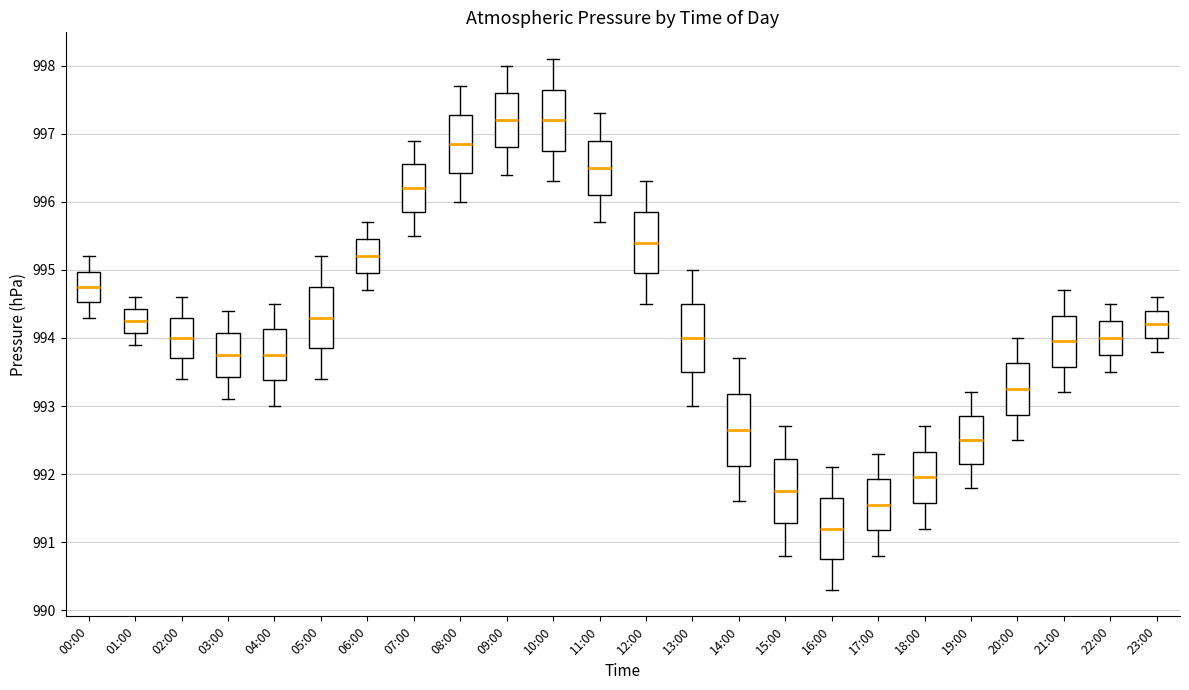

Reading left to right, read every box against the y-axis: the position of its median line, the range the box covers, and the ends of its whiskers. The values are not printed on the chart, so give them approximately, as read against the axis.

00:00: median 994.8, box 994.5 to 995.0, whiskers 994.3 to 995.2
01:00: median 994.3, box 994.1 to 994.4, whiskers 993.9 to 994.6
02:00: median 994.0, box 993.7 to 994.3, whiskers 993.4 to 994.6
03:00: median 993.8, box 993.4 to 994.1, whiskers 993.1 to 994.4
04:00: median 993.8, box 993.4 to 994.1, whiskers 993.0 to 994.5
05:00: median 994.3, box 993.9 to 994.8, whiskers 993.4 to 995.2
06:00: median 995.2, box 995.0 to 995.5, whiskers 994.7 to 995.7
07:00: median 996.2, box 995.9 to 996.6, whiskers 995.5 to 996.9
08:00: median 996.9, box 996.4 to 997.3, whiskers 996.0 to 997.7
09:00: median 997.2, box 996.8 to 997.6, whiskers 996.4 to 998.0
10:00: median 997.2, box 996.8 to 997.7, whiskers 996.3 to 998.1
11:00: median 996.5, box 996.1 to 996.9, whiskers 995.7 to 997.3
12:00: median 995.4, box 995.0 to 995.9, whiskers 994.5 to 996.3
13:00: median 994.0, box 993.5 to 994.5, whiskers 993.0 to 995.0
14:00: median 992.7, box 992.1 to 993.2, whiskers 991.6 to 993.7
15:00: median 991.8, box 991.3 to 992.2, whiskers 990.8 to 992.7
16:00: median 991.2, box 990.8 to 991.7, whiskers 990.3 to 992.1
17:00: median 991.6, box 991.2 to 991.9, whiskers 990.8 to 992.3
18:00: median 992.0, box 991.6 to 992.3, whiskers 991.2 to 992.7
19:00: median 992.5, box 992.2 to 992.9, whiskers 991.8 to 993.2
20:00: median 993.3, box 992.9 to 993.6, whiskers 992.5 to 994.0
21:00: median 994.0, box 993.6 to 994.3, whiskers 993.2 to 994.7
22:00: median 994.0, box 993.8 to 994.3, whiskers 993.5 to 994.5
23:00: median 994.2, box 994.0 to 994.4, whiskers 993.8 to 994.6